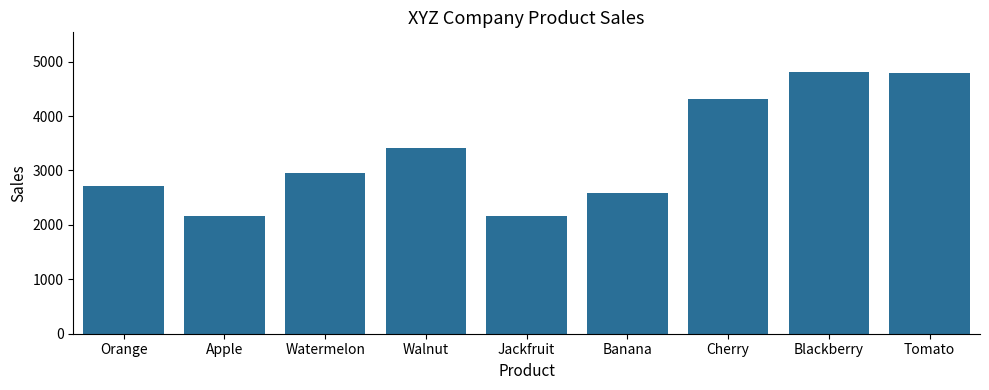

What is the value of the 5th bar from the left?

2154